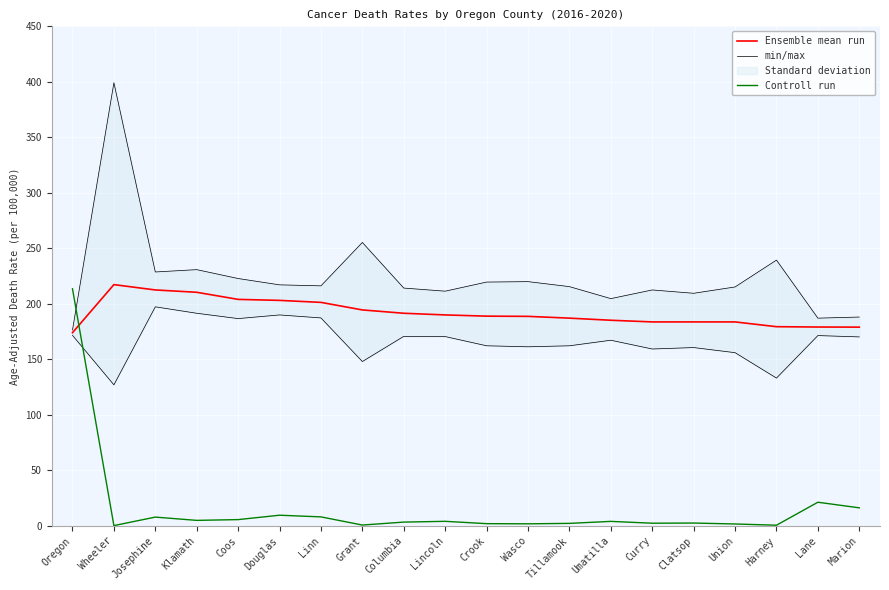

Which series has the widest spread of values?

Controll run